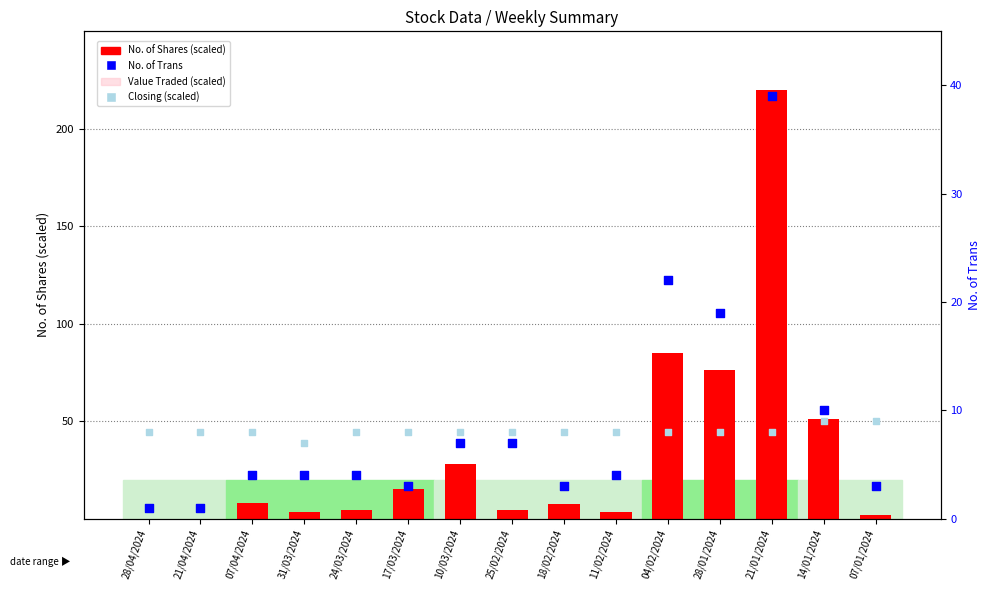

What are all the series names shown in the legend?

No. of Shares (scaled), Value Traded (scaled), No. of Trans, Closing (scaled)